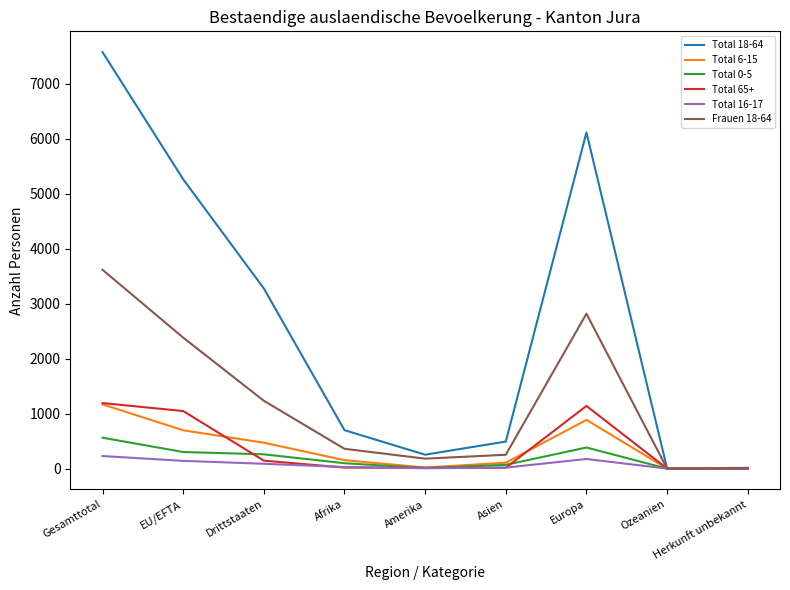

Which series has the widest spread of values?

Total 18-64